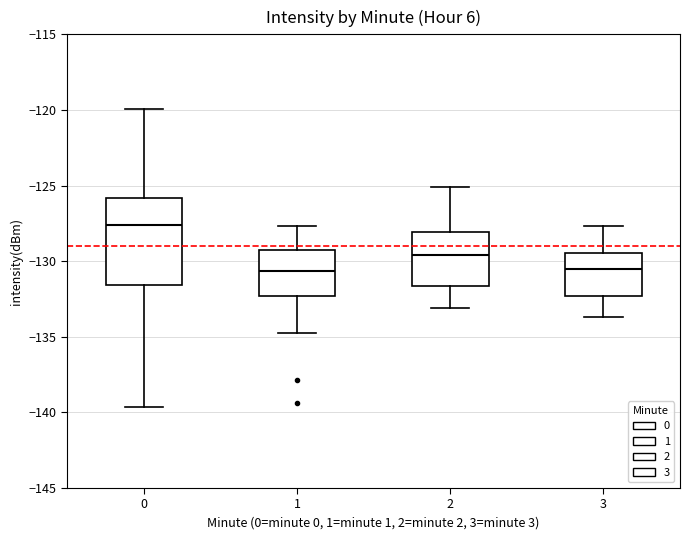

Where does the upper whisker of the box at x = 0 end on the y-axis? The values are not printed on the chart, so give them approximately, as read against the axis.

-120.0